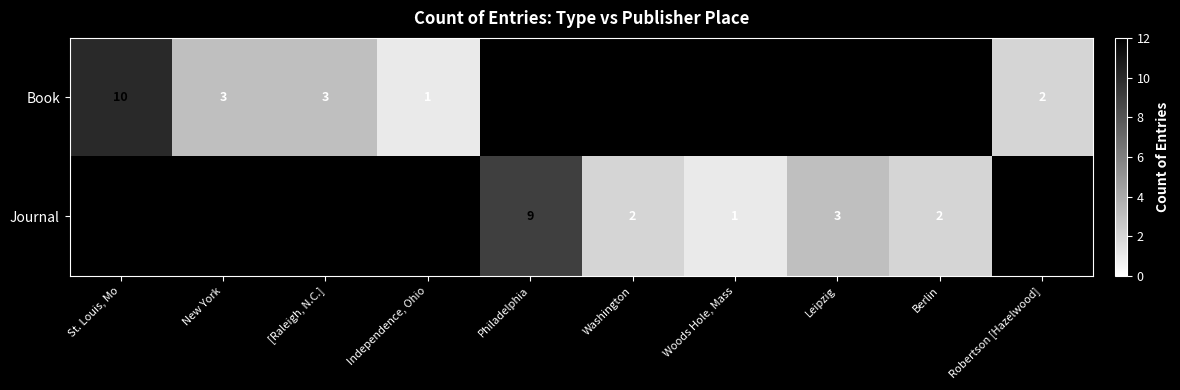

True or false: Journal has a value of 1 at Leipzig.

False